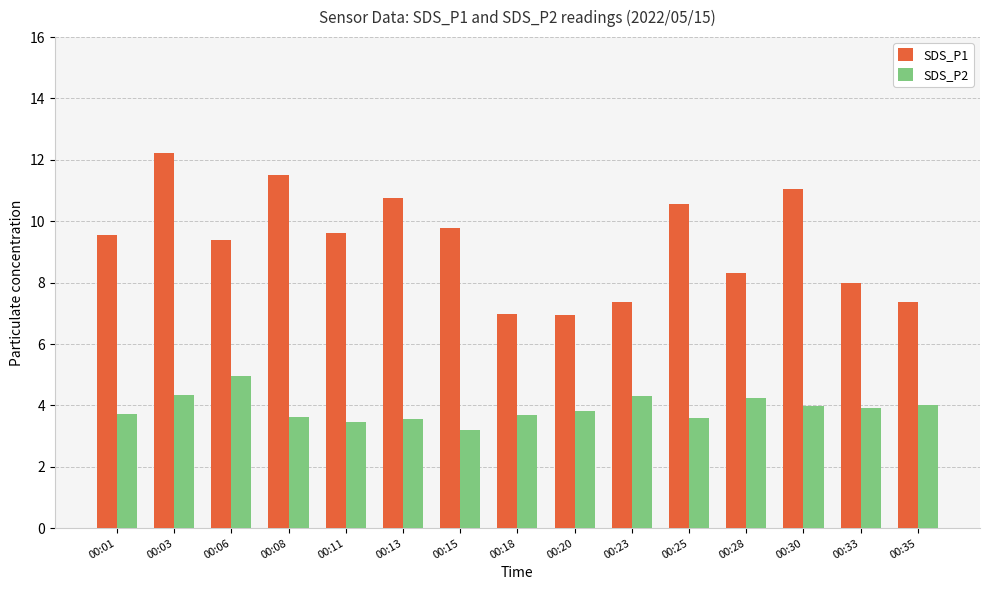

At 00:35, list the series in order from smallest to largest.

SDS_P2, SDS_P1